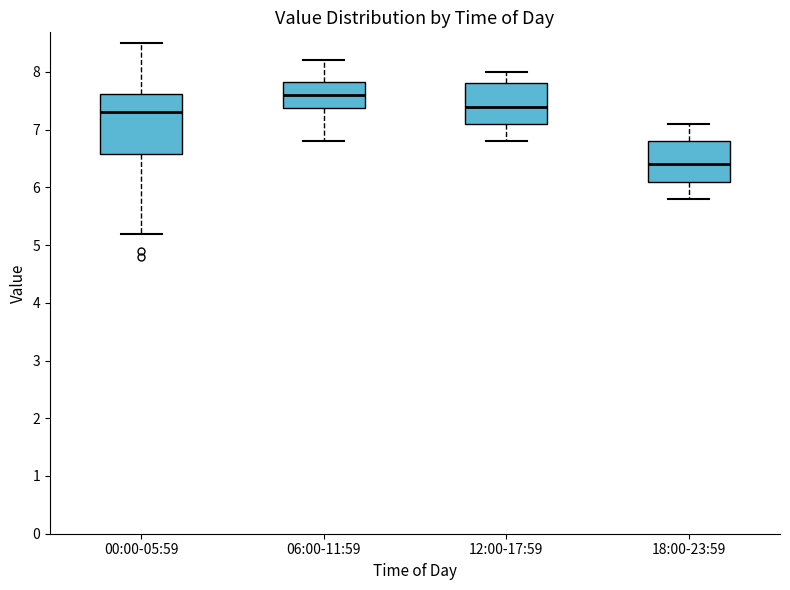

Reading left to right, read every box against the y-axis: the position of its median line, the range the box covers, and the ends of its whiskers. The values are not printed on the chart, so give them approximately, as read against the axis.

00:00-05:59: median 7.3, box 6.6 to 7.6, whiskers 5.2 to 8.5
06:00-11:59: median 7.6, box 7.4 to 7.8, whiskers 6.8 to 8.2
12:00-17:59: median 7.4, box 7.1 to 7.8, whiskers 6.8 to 8.0
18:00-23:59: median 6.4, box 6.1 to 6.8, whiskers 5.8 to 7.1